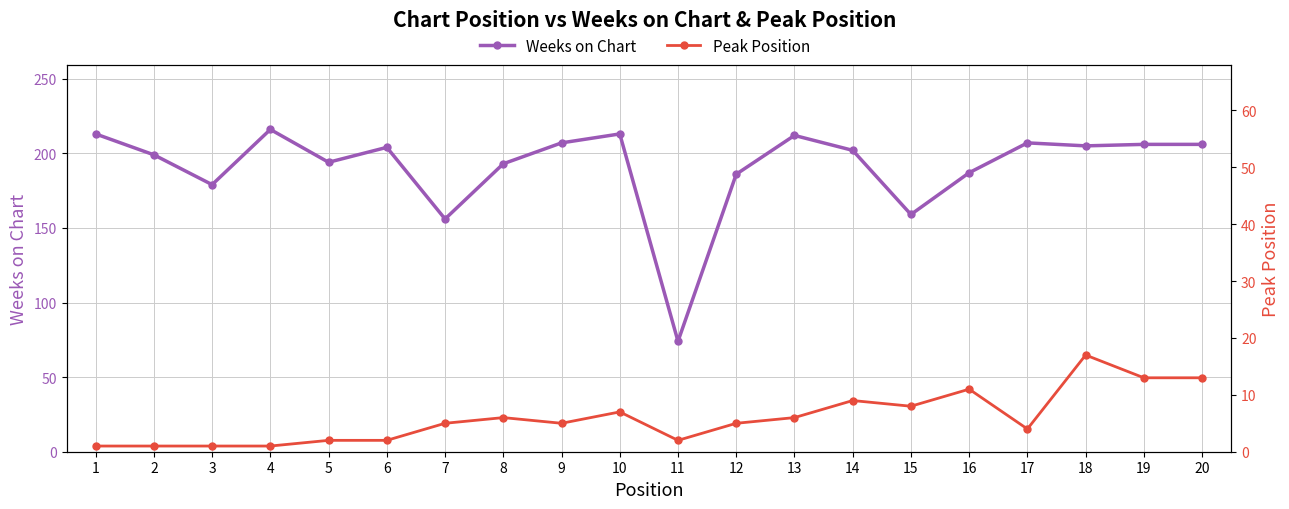

How many categories are shown in the chart?

20